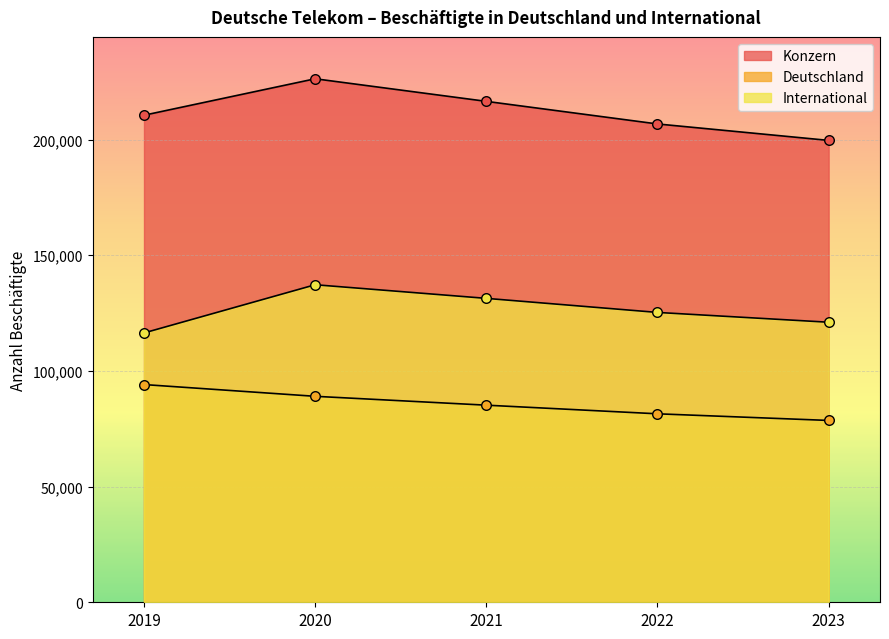

Which series has the largest total across all categories?

Konzern